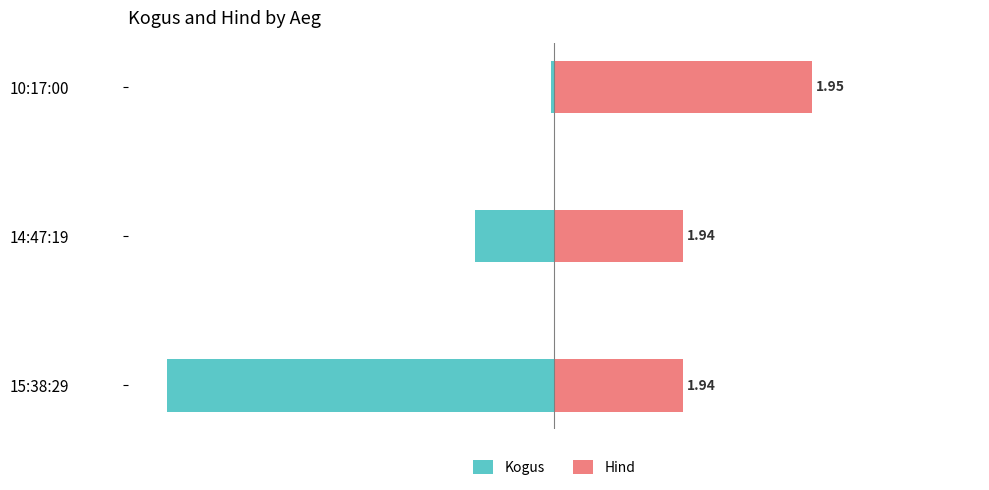

How many data points in Kogus are above -20?

1